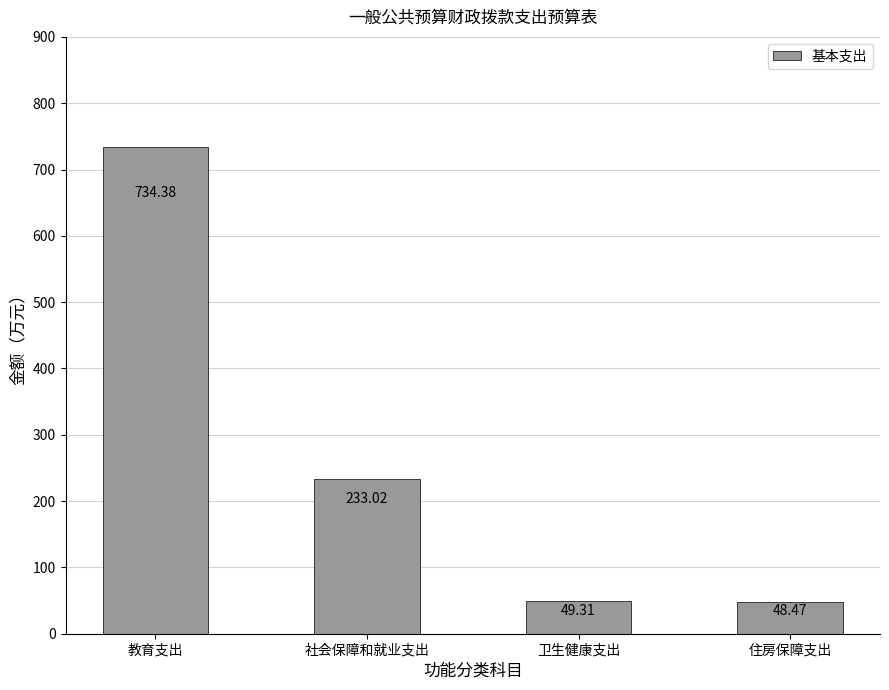

Which label corresponds to the largest value in the chart?

教育支出